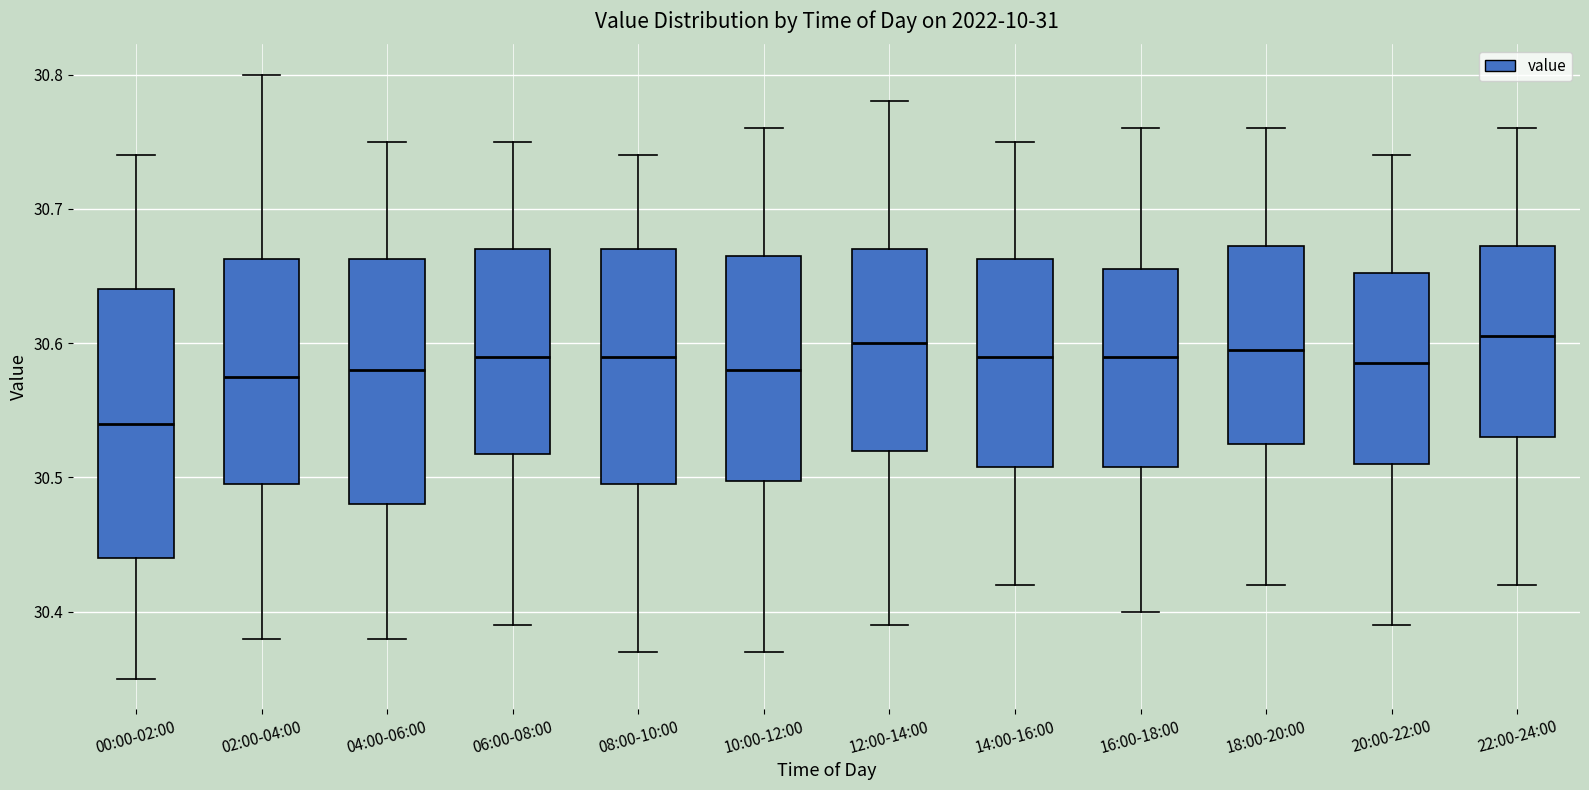

Reading left to right, read every box against the y-axis: the position of its median line, the range the box covers, and the ends of its whiskers. The values are not printed on the chart, so give them approximately, as read against the axis.

00:00-02:00: median 30.54, box 30.44 to 30.64, whiskers 30.35 to 30.74
02:00-04:00: median 30.58, box 30.50 to 30.66, whiskers 30.38 to 30.80
04:00-06:00: median 30.58, box 30.48 to 30.66, whiskers 30.38 to 30.75
06:00-08:00: median 30.59, box 30.52 to 30.67, whiskers 30.39 to 30.75
08:00-10:00: median 30.59, box 30.50 to 30.67, whiskers 30.37 to 30.74
10:00-12:00: median 30.58, box 30.50 to 30.67, whiskers 30.37 to 30.76
12:00-14:00: median 30.60, box 30.52 to 30.67, whiskers 30.39 to 30.78
14:00-16:00: median 30.59, box 30.51 to 30.66, whiskers 30.42 to 30.75
16:00-18:00: median 30.59, box 30.51 to 30.66, whiskers 30.40 to 30.76
18:00-20:00: median 30.60, box 30.53 to 30.67, whiskers 30.42 to 30.76
20:00-22:00: median 30.59, box 30.51 to 30.65, whiskers 30.39 to 30.74
22:00-24:00: median 30.61, box 30.53 to 30.67, whiskers 30.42 to 30.76